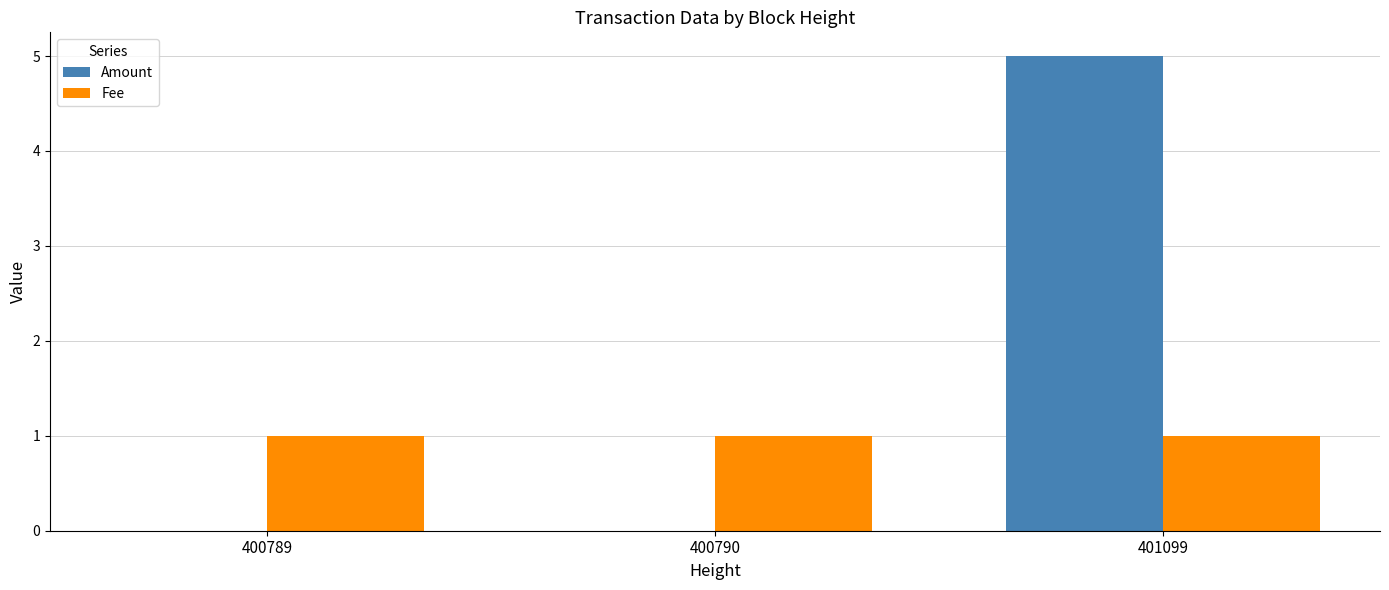

Reading right to left, transcribe all the data shown in this chart.

Amount: 5	0	0
Fee: 1	1	1